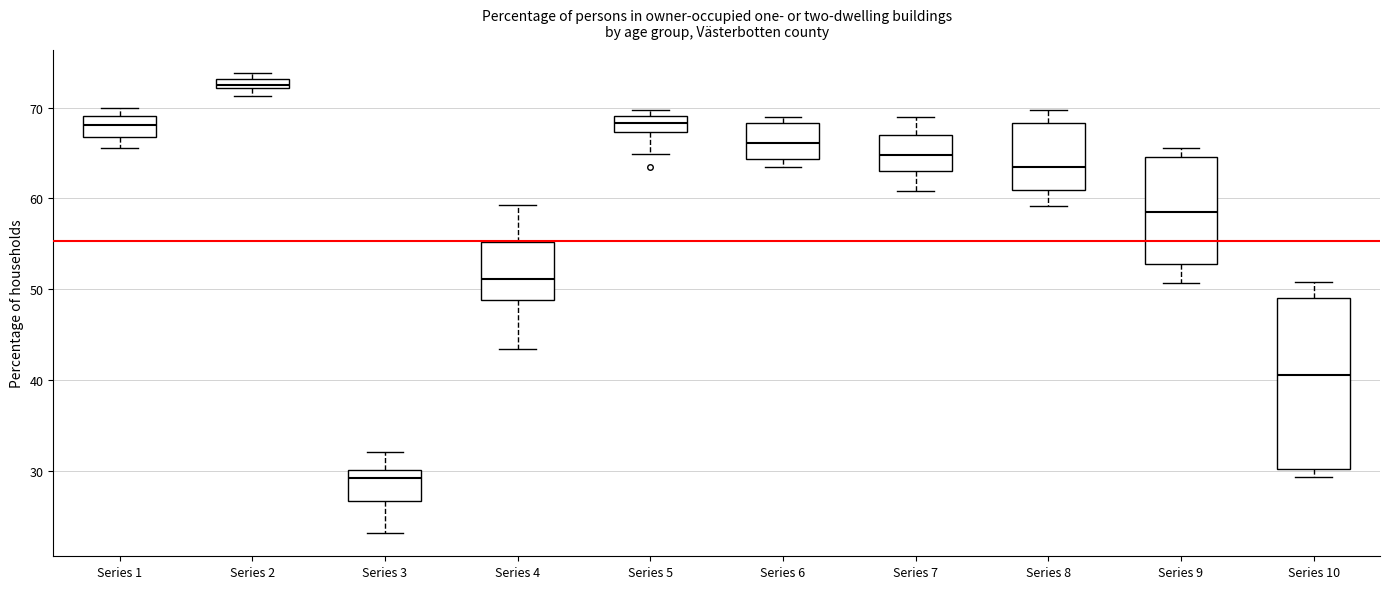

Which box has the lowest median line?

Series 3